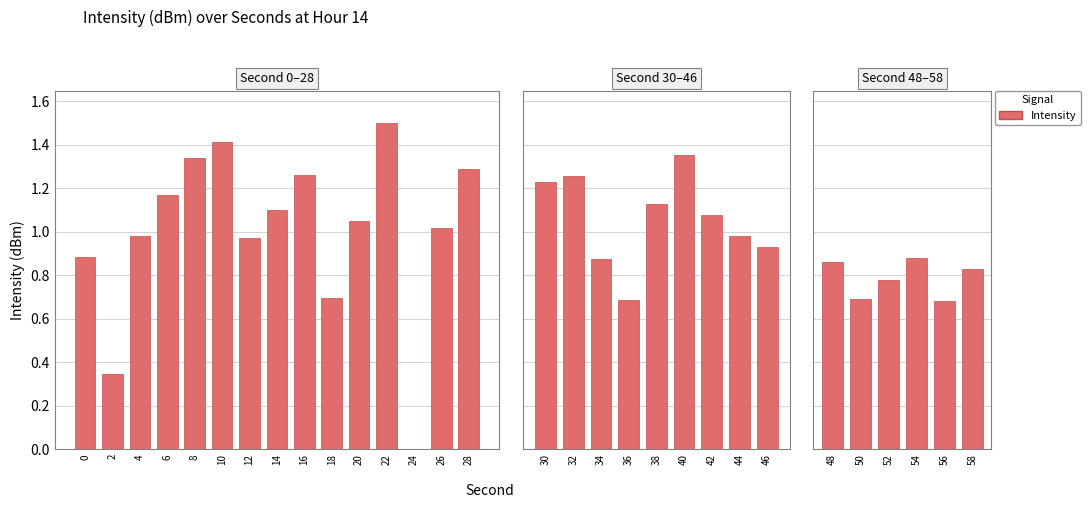

Which has a higher value, 54 or 52?

54